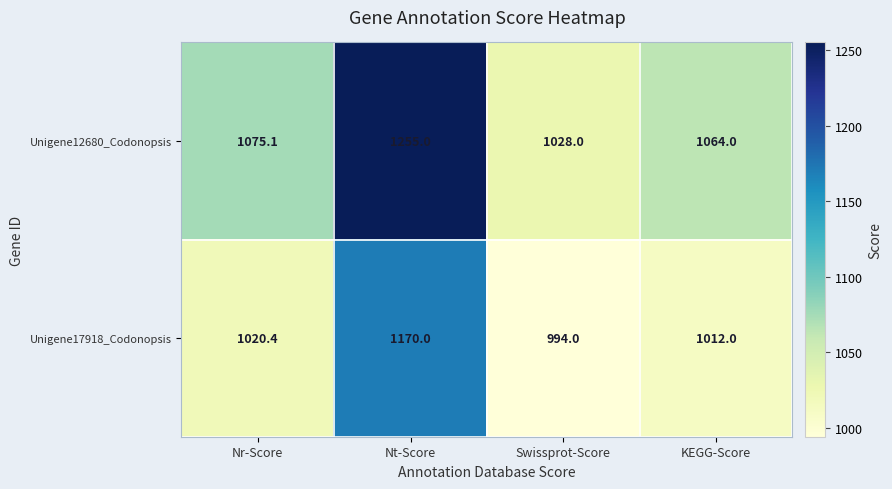

Where does the Unigene17918_Codonopsis series first go above 1020?

Nr-Score